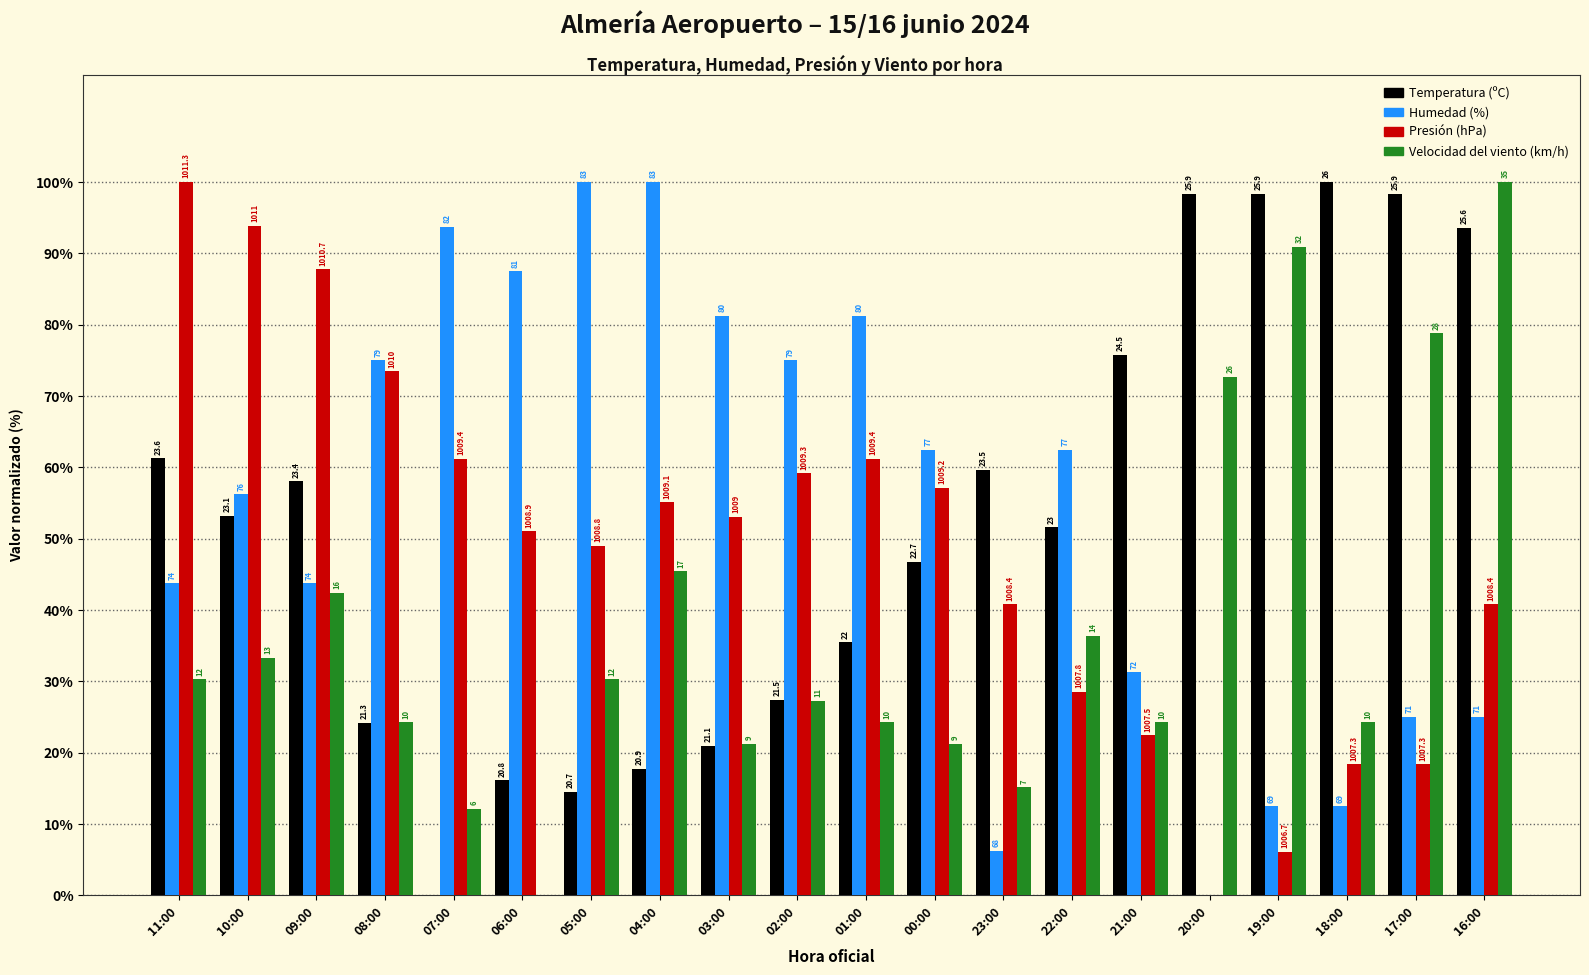

List the labels in order of Temperatura (ºC) value, largest first.

18:00, 20:00, 19:00, 17:00, 16:00, 21:00, 11:00, 23:00, 09:00, 10:00, 22:00, 00:00, 01:00, 02:00, 08:00, 03:00, 04:00, 06:00, 05:00, 07:00